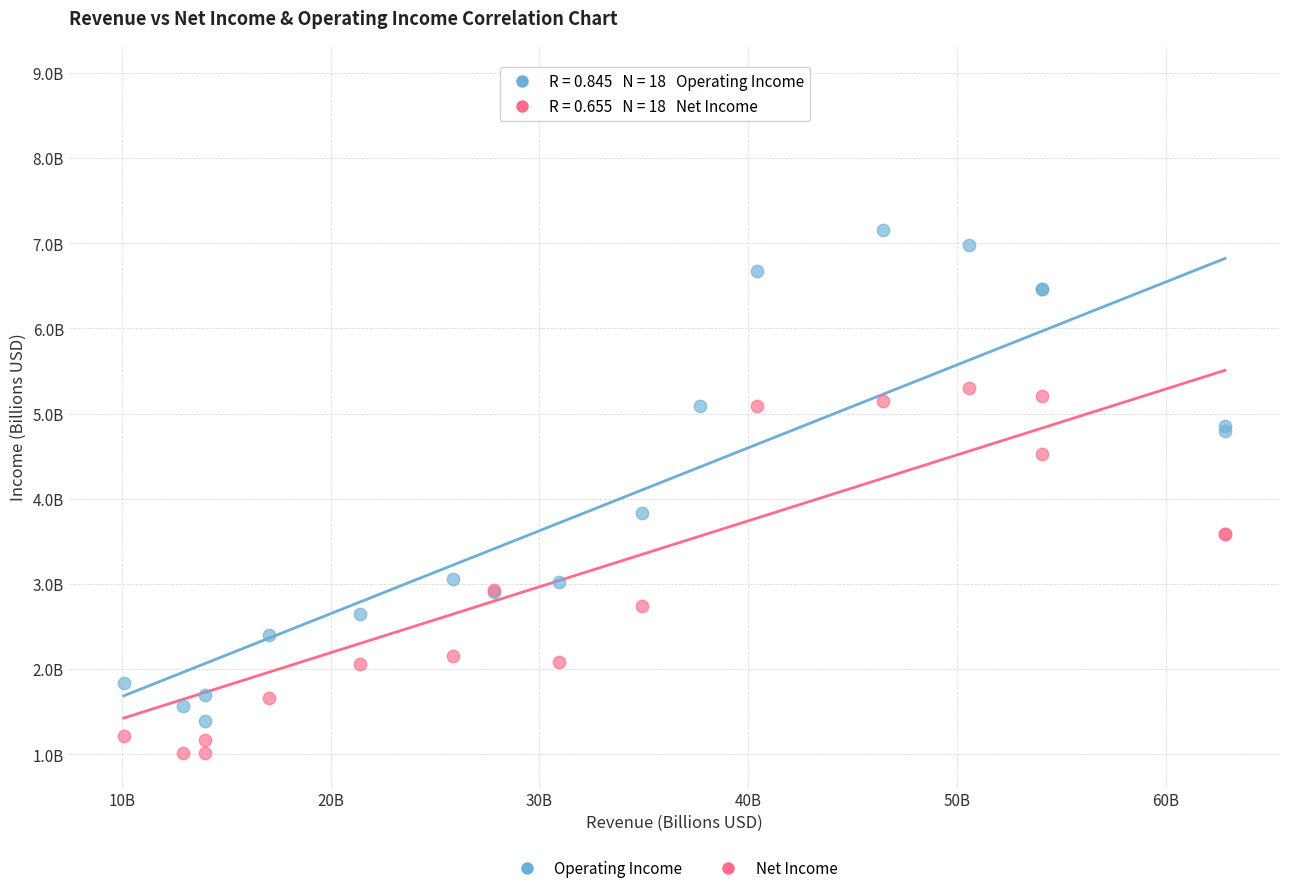

What are all the series names shown in the legend?

Operating Income, Net Income